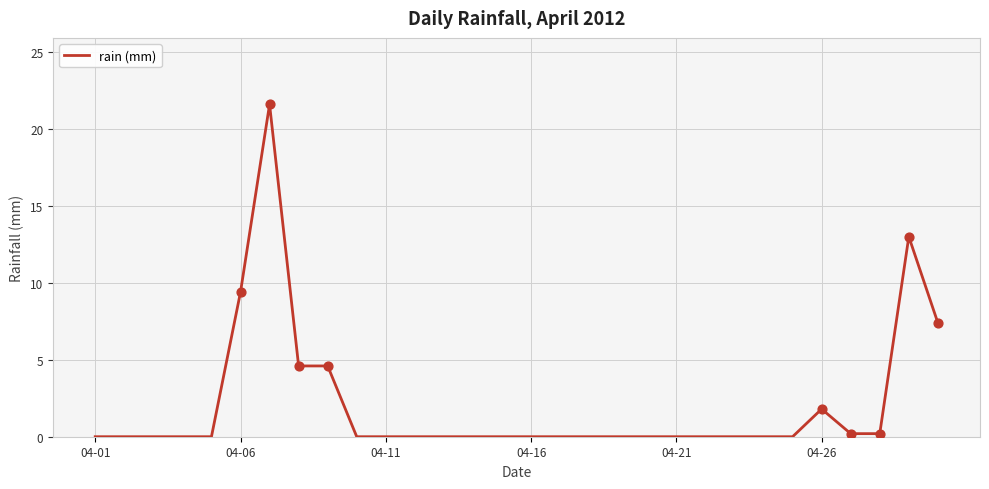

What is the greatest value displayed?

21.6